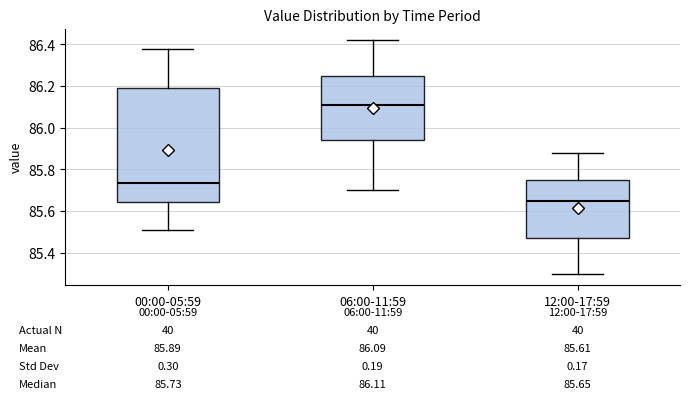

Which box has the highest median line?

06:00-11:59